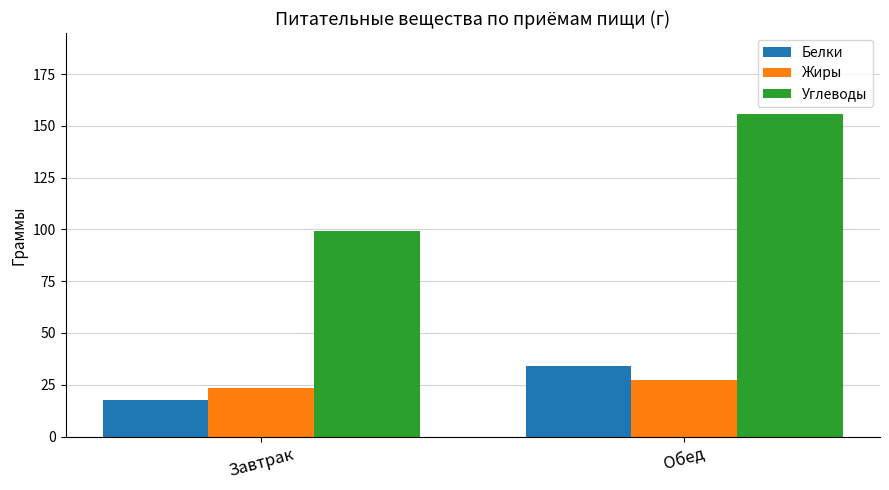

What is the sum of all Углеводы values?

255.2